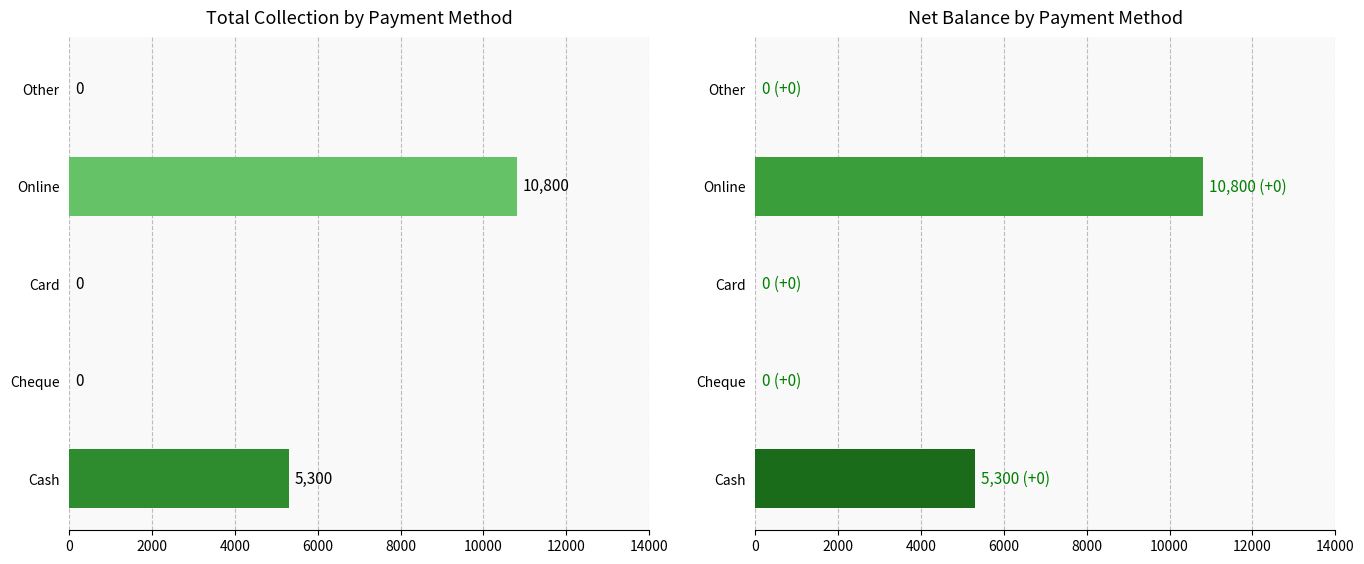

Reading right to left, extract all data points from this chart.

Total Collection: 0	10800	0	0	5300
Net Balance: 0	10800	0	0	5300